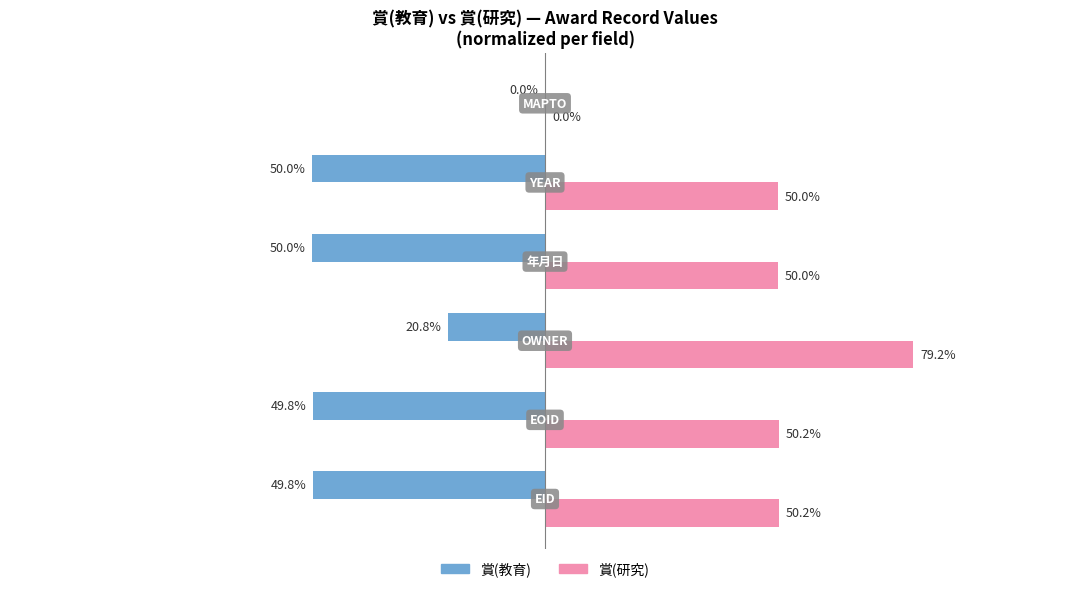

Which series has the largest total across all categories?

賞(研究)